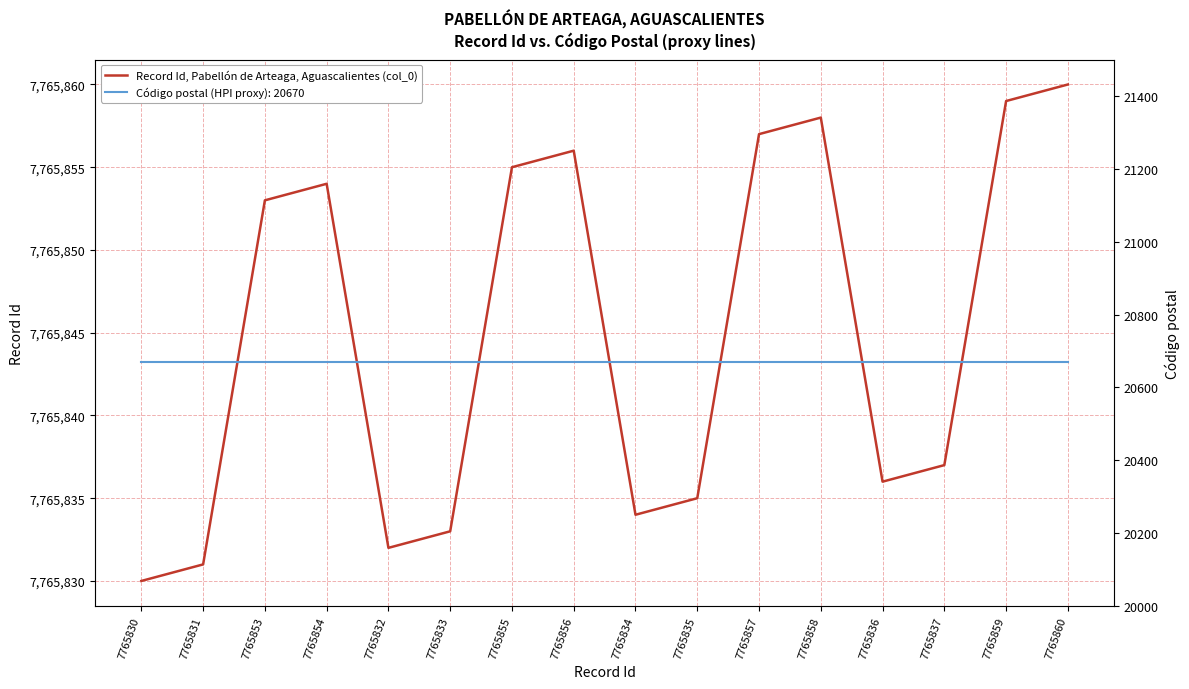

Reading right to left, what are all the values shown in this chart?

7765860=7765860	7765859=7765859	7765837=7765837	7765836=7765836	7765858=7765858	7765857=7765857	7765835=7765835	7765834=7765834	7765856=7765856	7765855=7765855	7765833=7765833	7765832=7765832	7765854=7765854	7765853=7765853	7765831=7765831	7765830=7765830